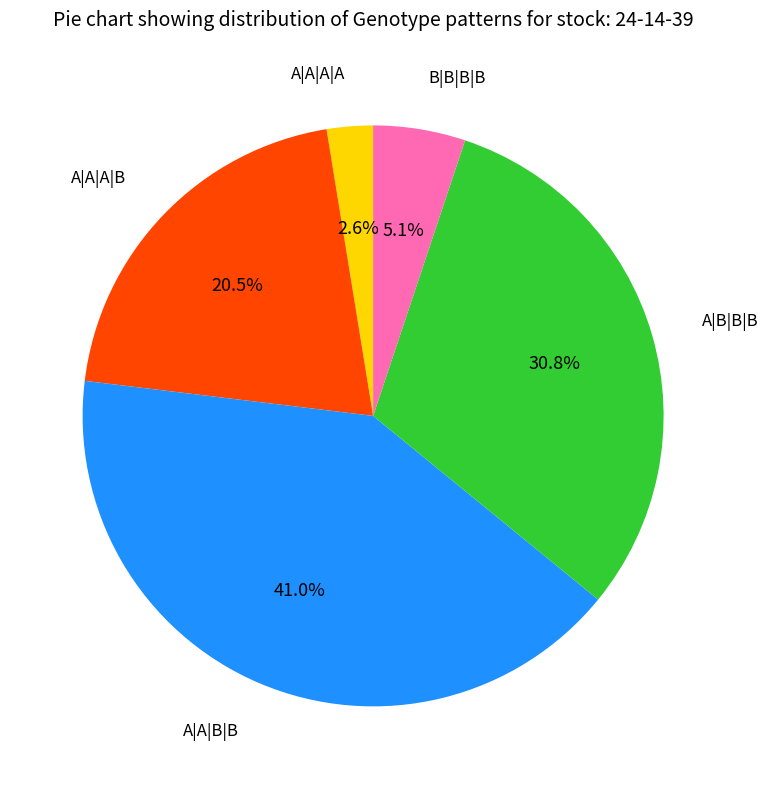

To the nearest percent, what is the difference between the B|B|B|B and A|A|A|B slice percentages?

15%